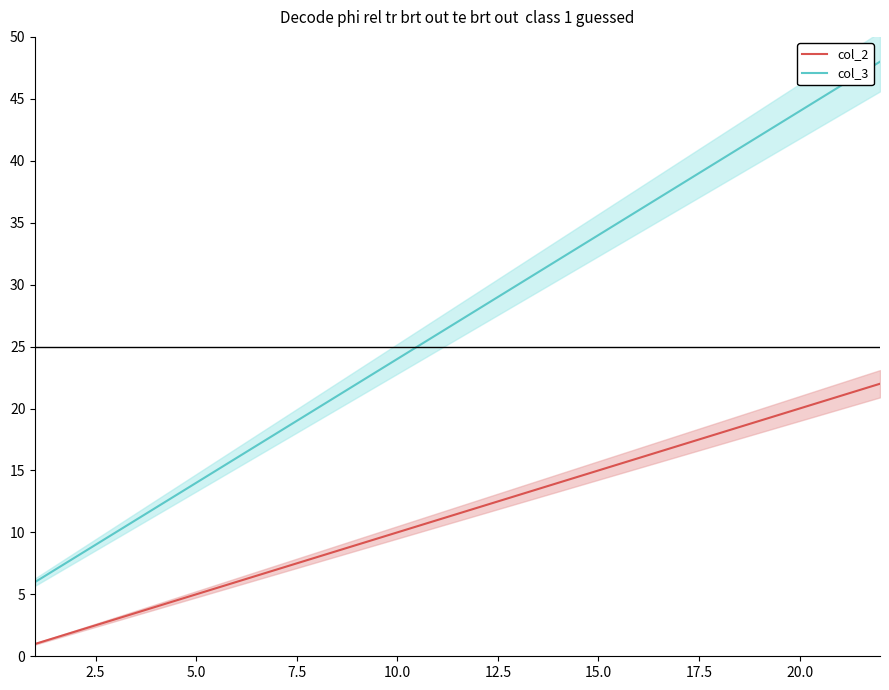

How many data points in col_2 are less than 12?

11